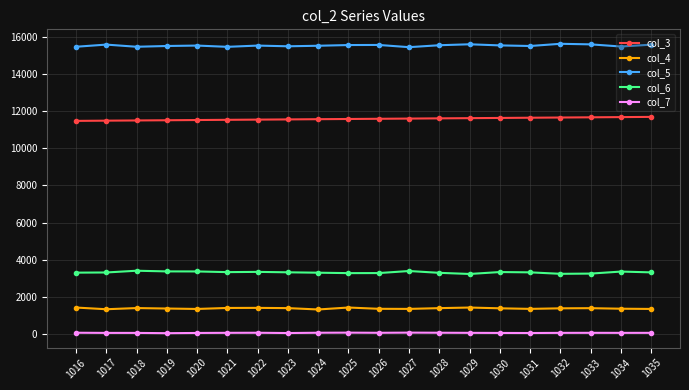

Is it true that col_3 equals 11606 at 1028?

True